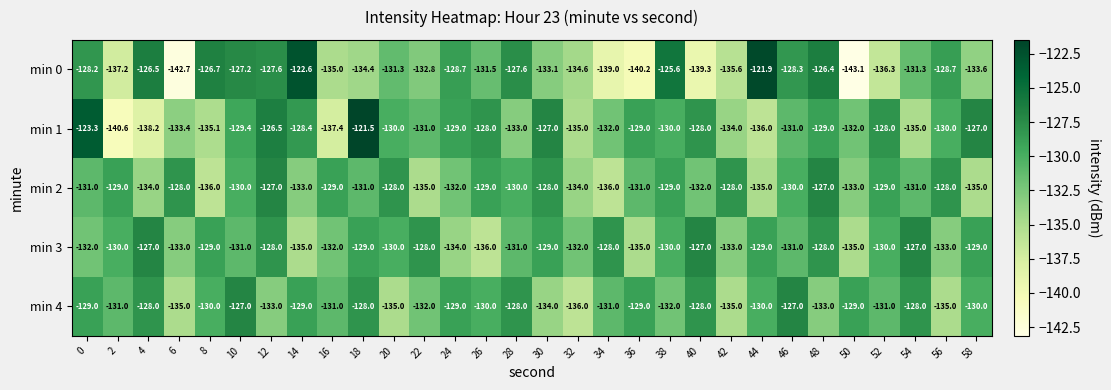

Rank the series at 0 from lowest to highest value.

min 3, min 2, min 4, min 0, min 1